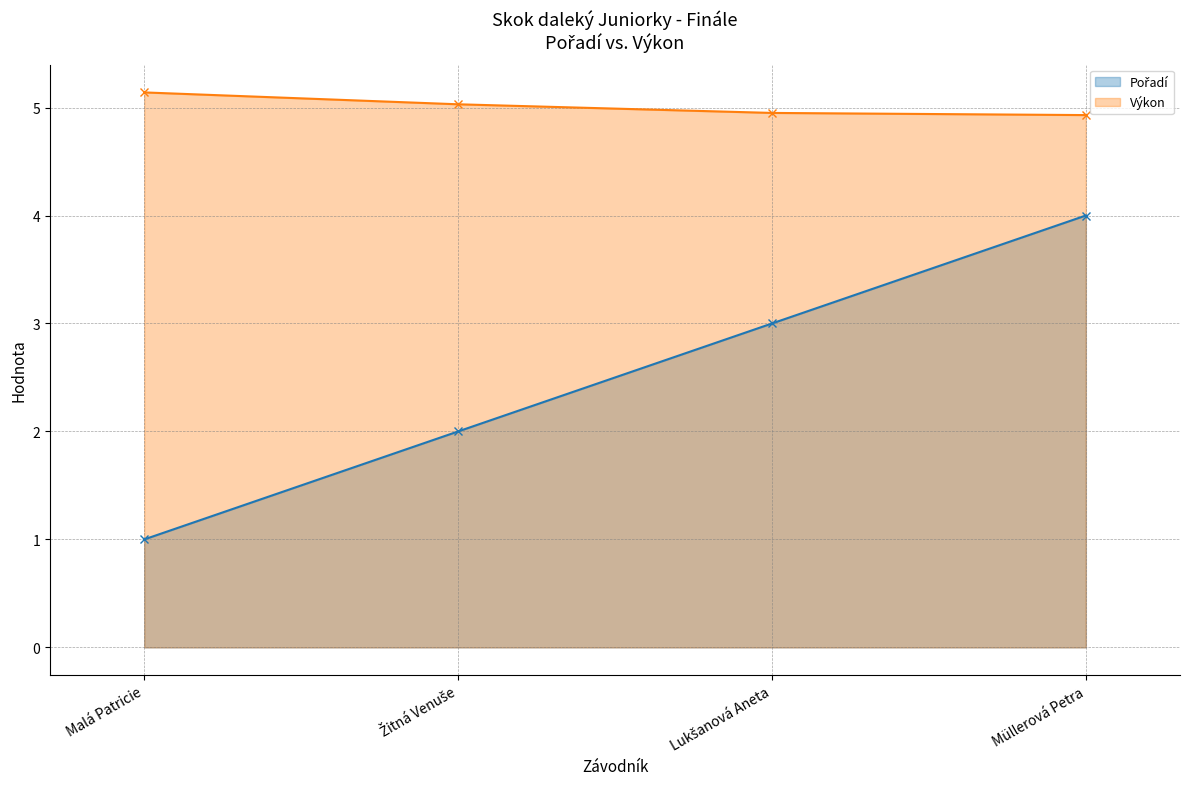

What is the approximate value of Výkon at Malá Patricie?

5.1